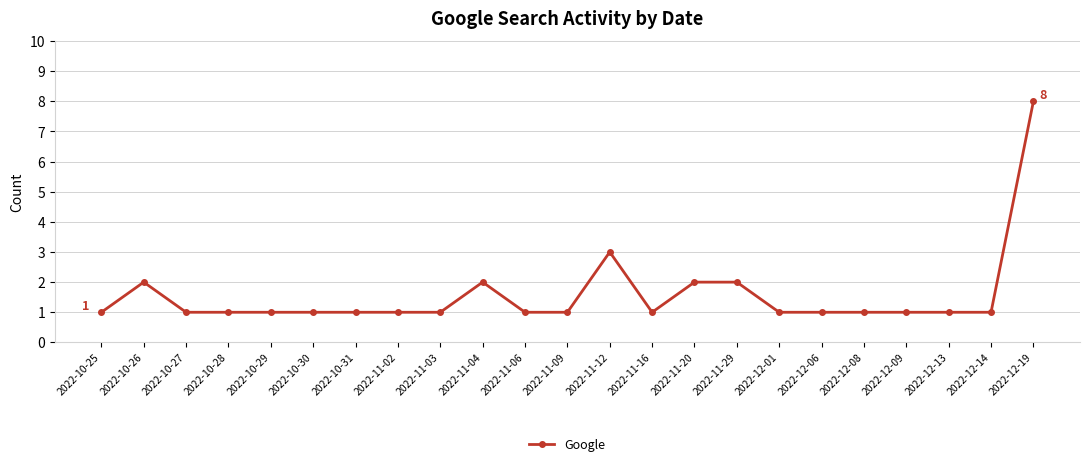

What is the difference between the maximum and minimum values?

7